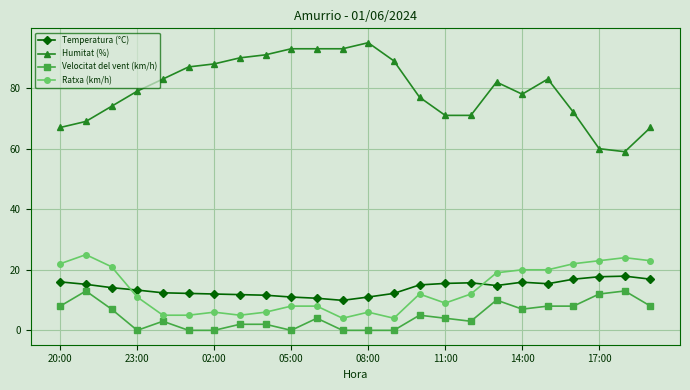

True or false: Temperatura (°C) and Humitat (%) intersect in this chart.

False